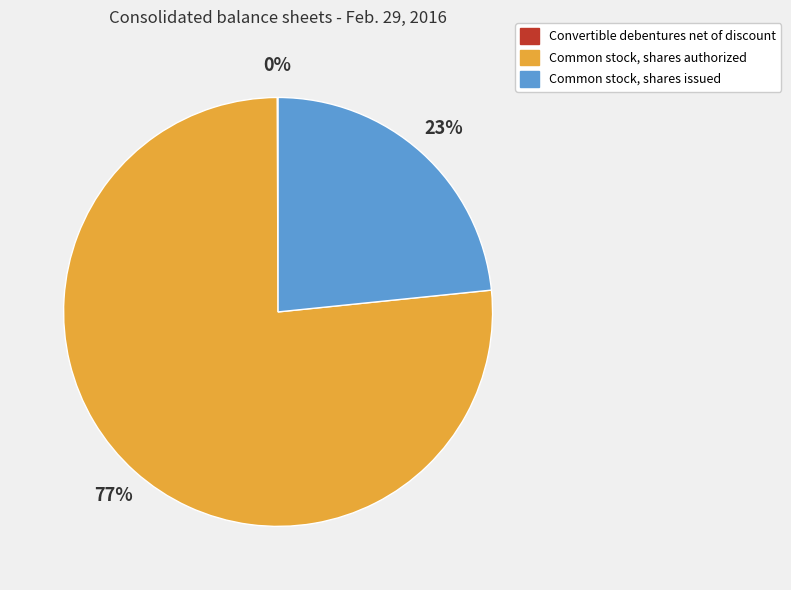

To the nearest percent, what is the average slice percentage?

33%